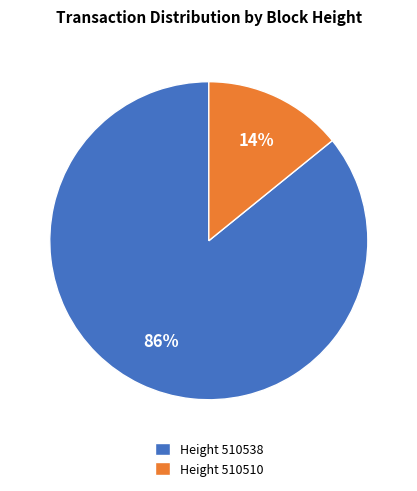

True or false: Height 510538 accounts for 91% of the total.

False